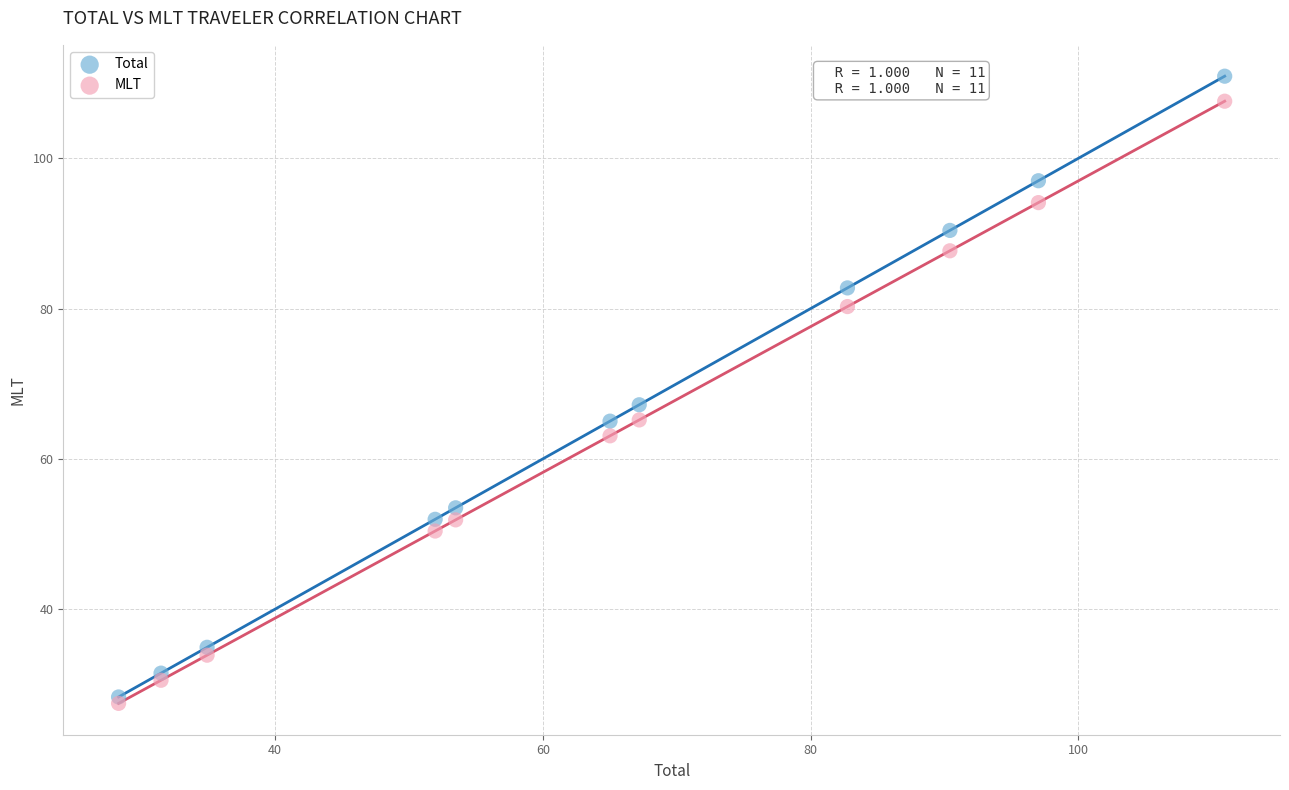

What are all the series names shown in the legend?

Total, MLT